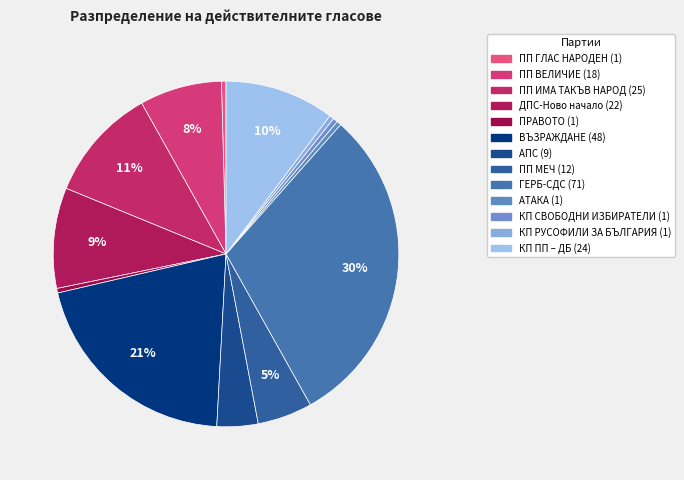

Is there any slice that represents more than half of the pie?

No